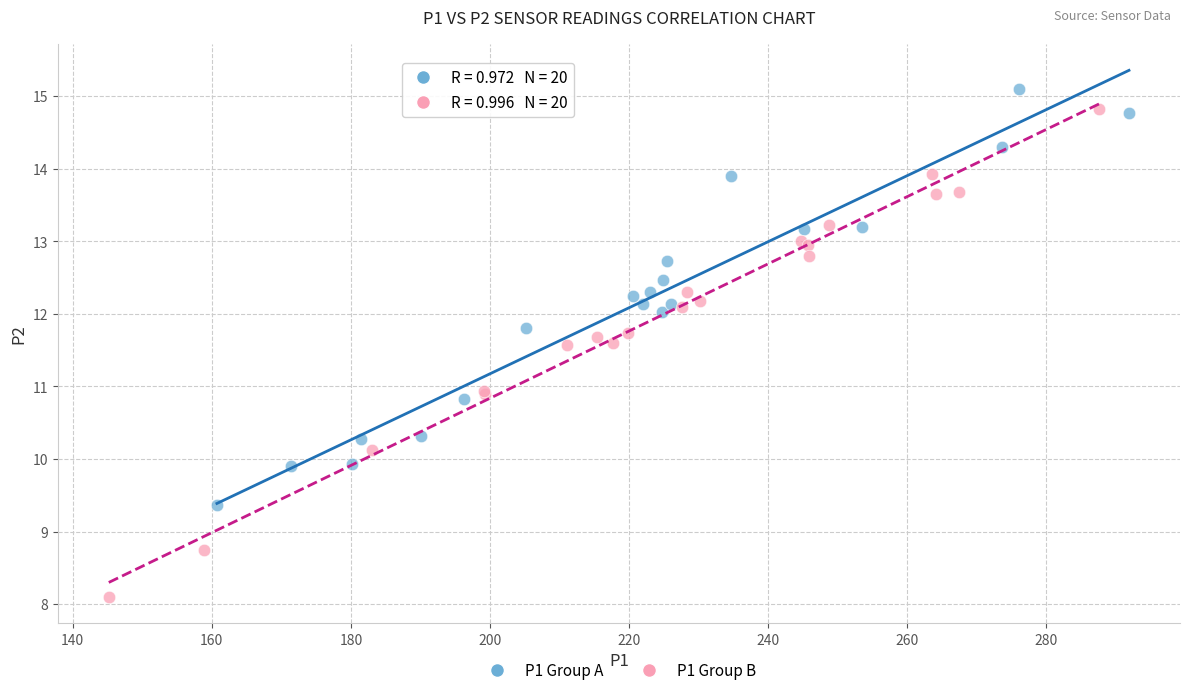

Which series has the widest spread of Y values?

P1 Group B